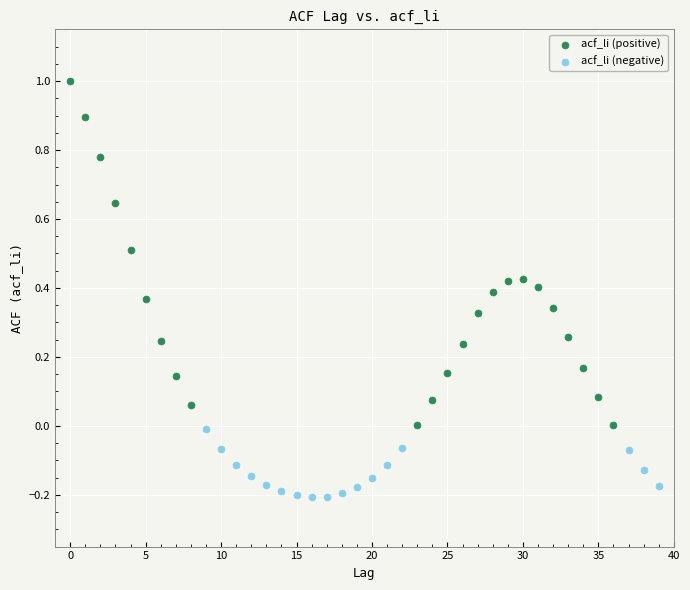

Which series reaches the minimum Y coordinate?

acf_li (negative)